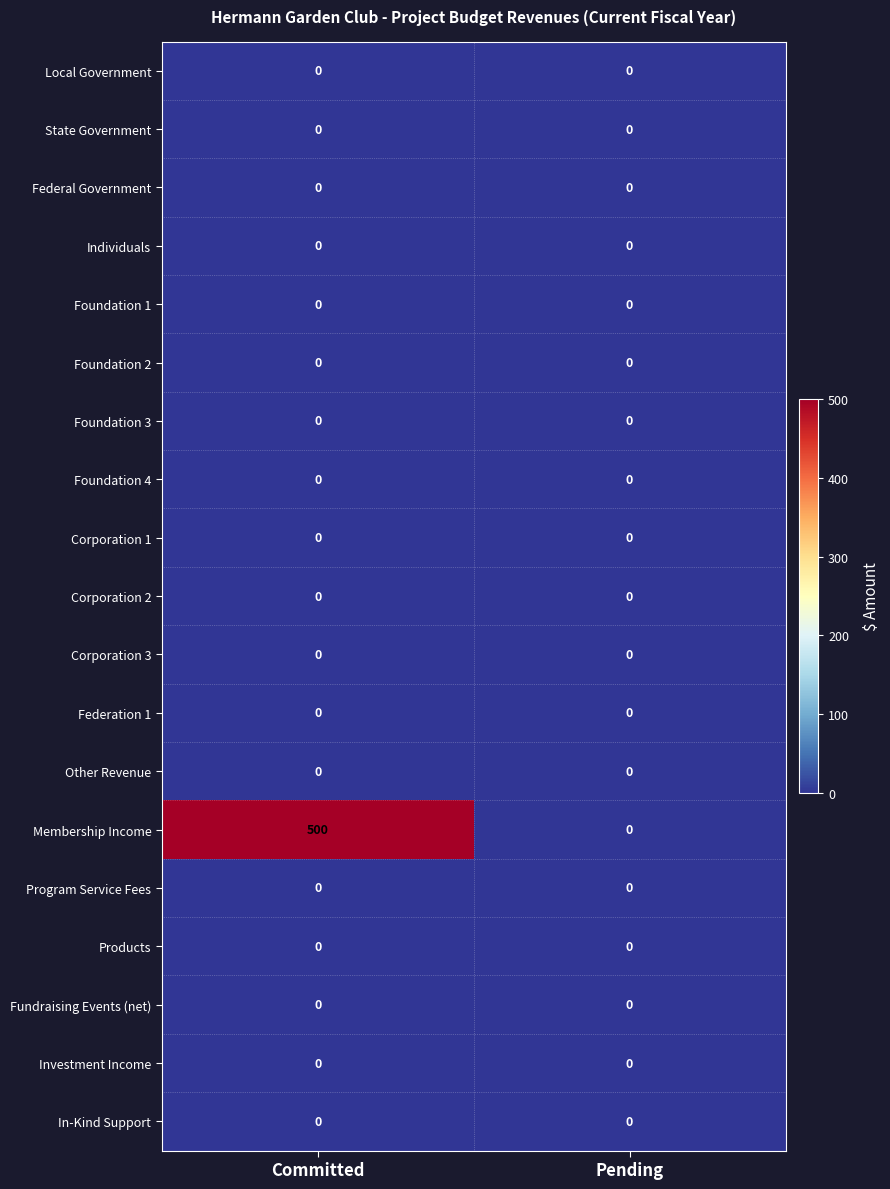

Is it true that Corporation 1 equals 0 at Pending?

True